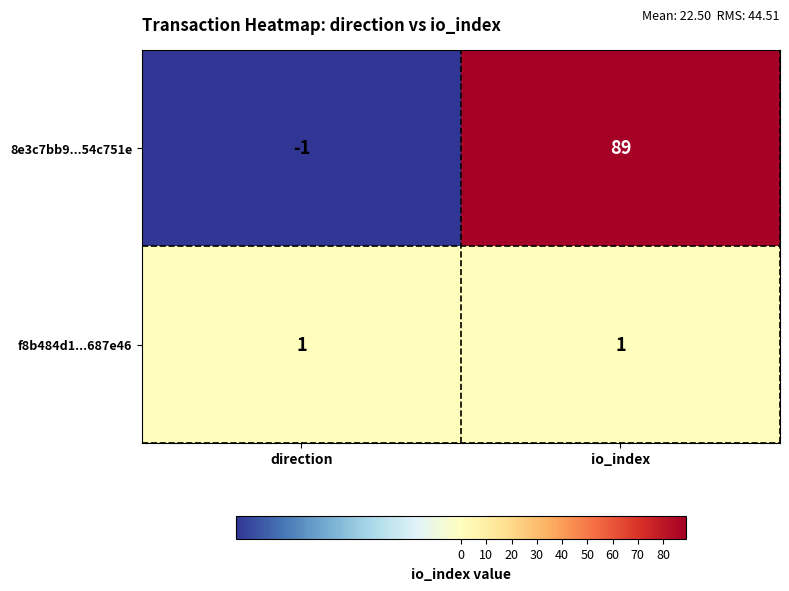

What is the greatest value displayed?

89